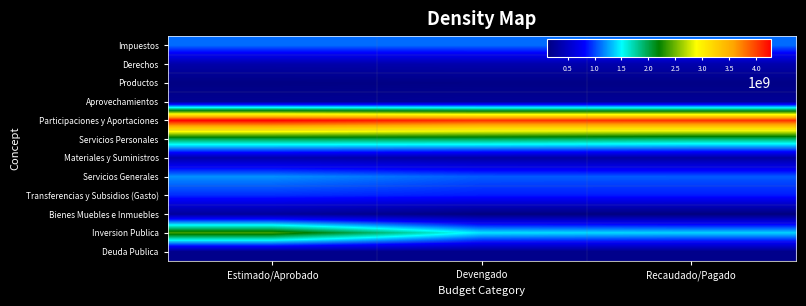

Between Devengado and Recaudado/Pagado, which is larger?

Devengado